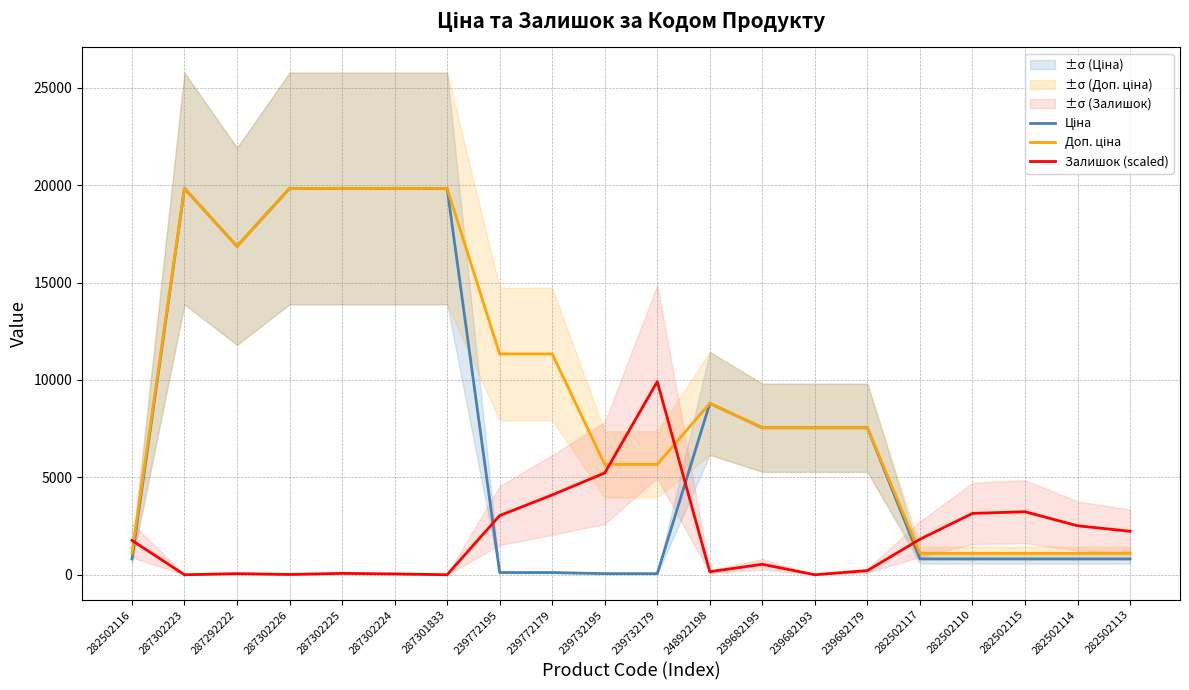

The value of Ціна at 287301833 is 19831.1. True or false?

True